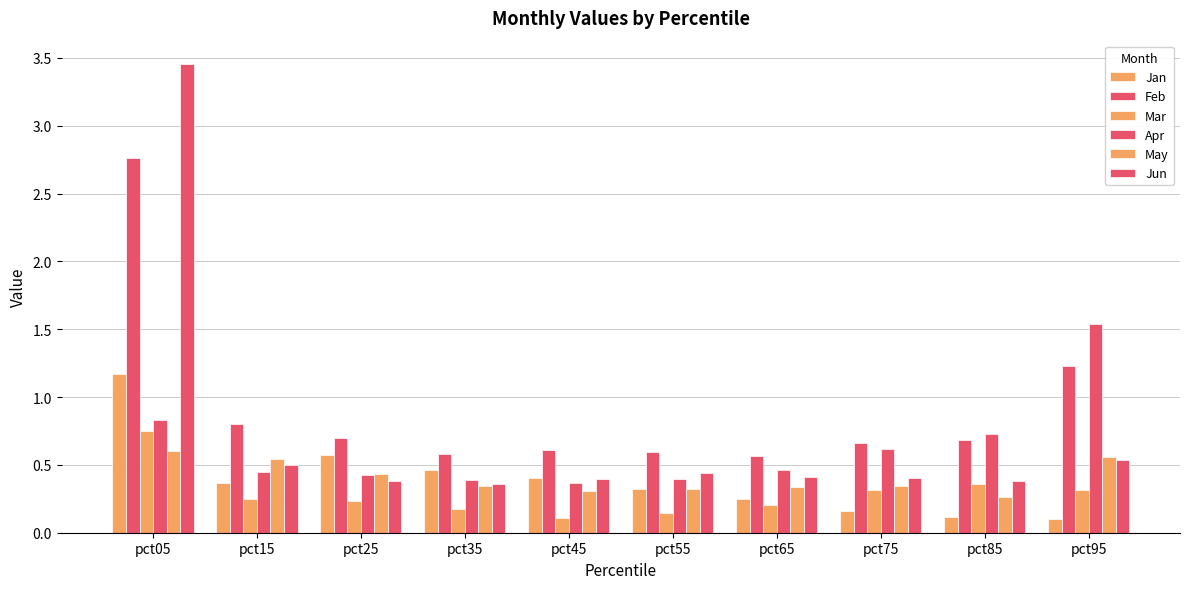

What is the value of the Mar bar at the 2nd from the left?

0.2